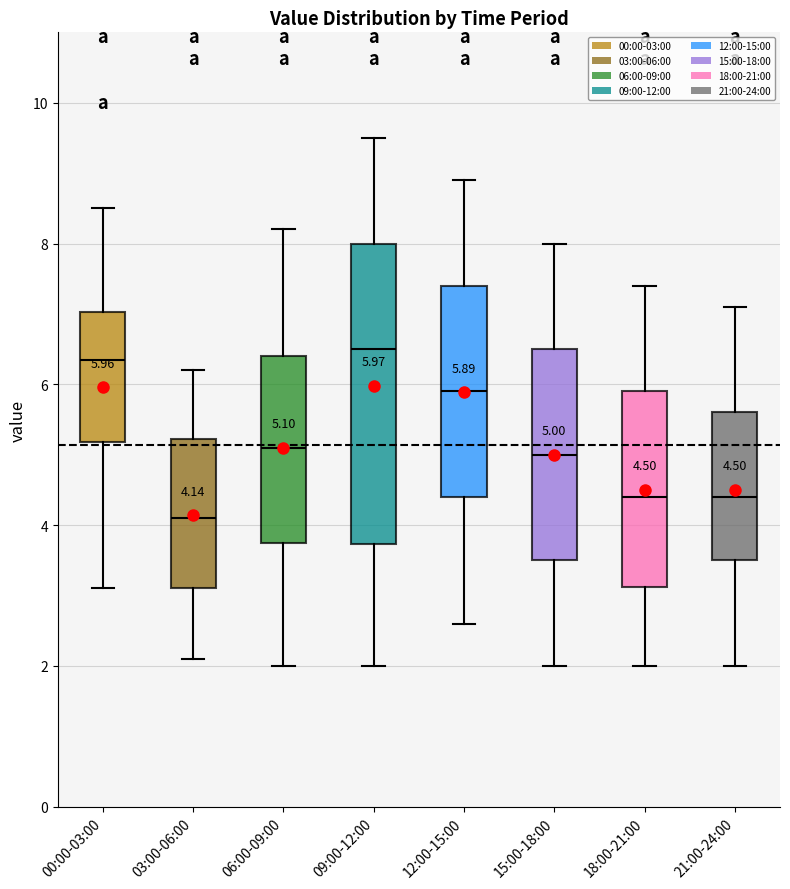

Which box is the tallest, from its lower edge to its upper edge?

09:00-12:00